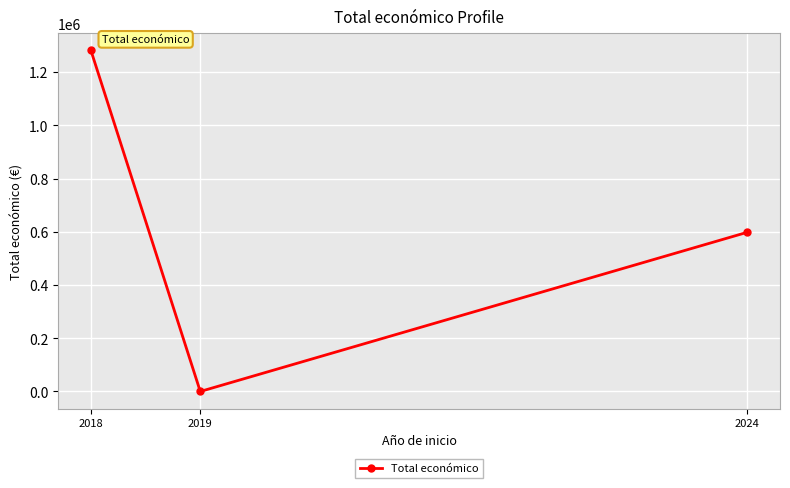

Does the chart have visible grid lines?

Yes